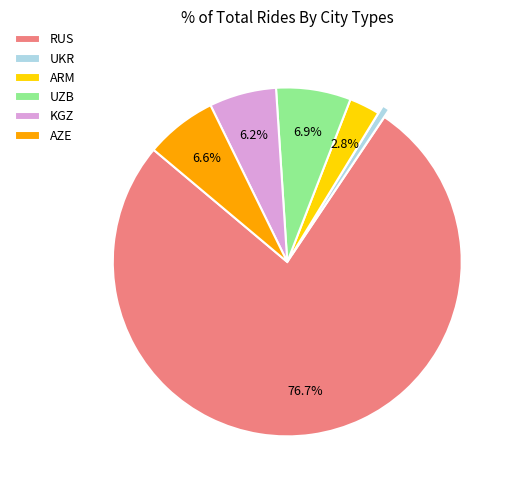

Which category has the biggest portion of the pie?

RUS